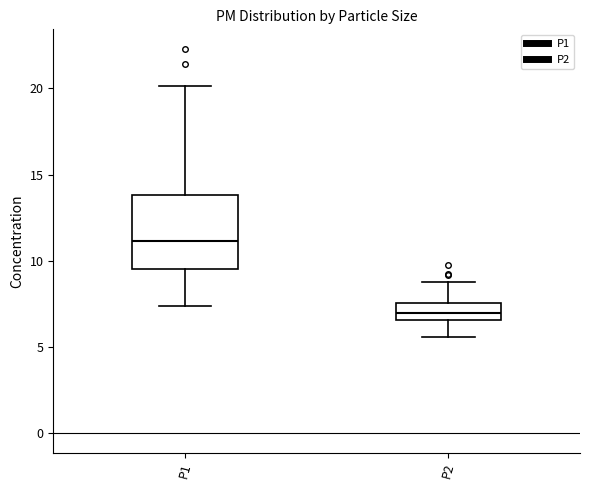

Comparing the boxes themselves (not the whiskers), which one is the tallest?

P1